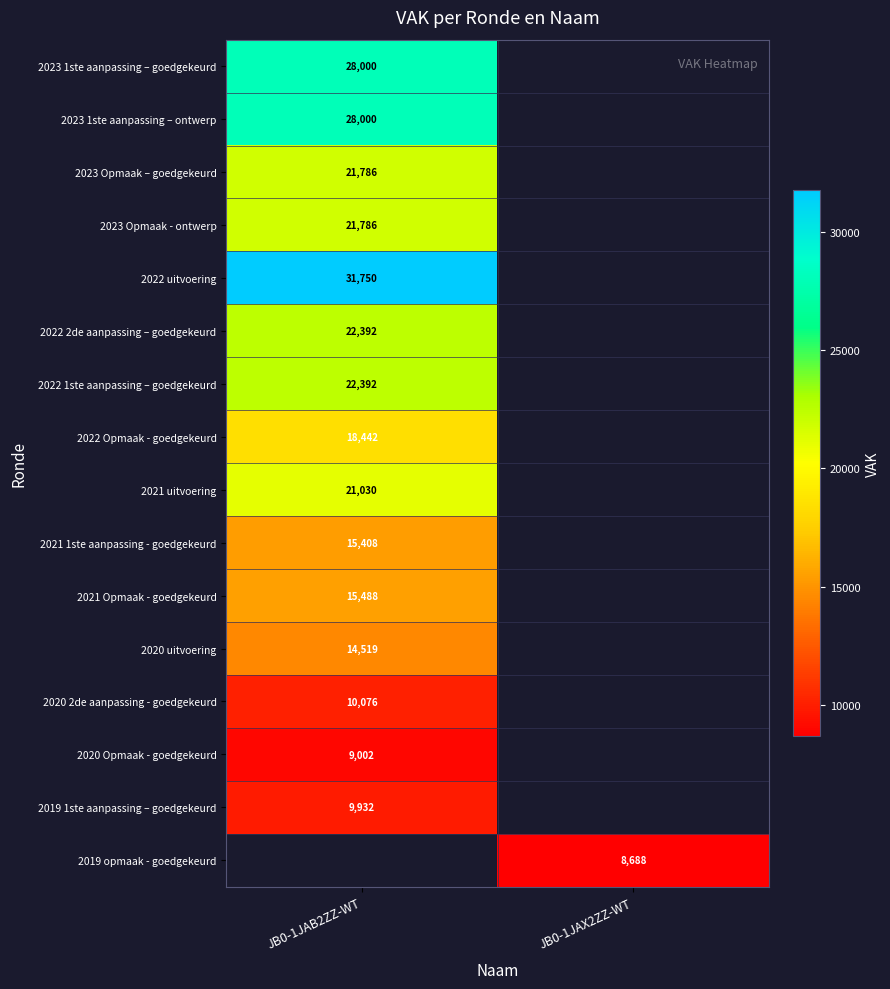

At how many categories does at least one series exceed 29899?

1